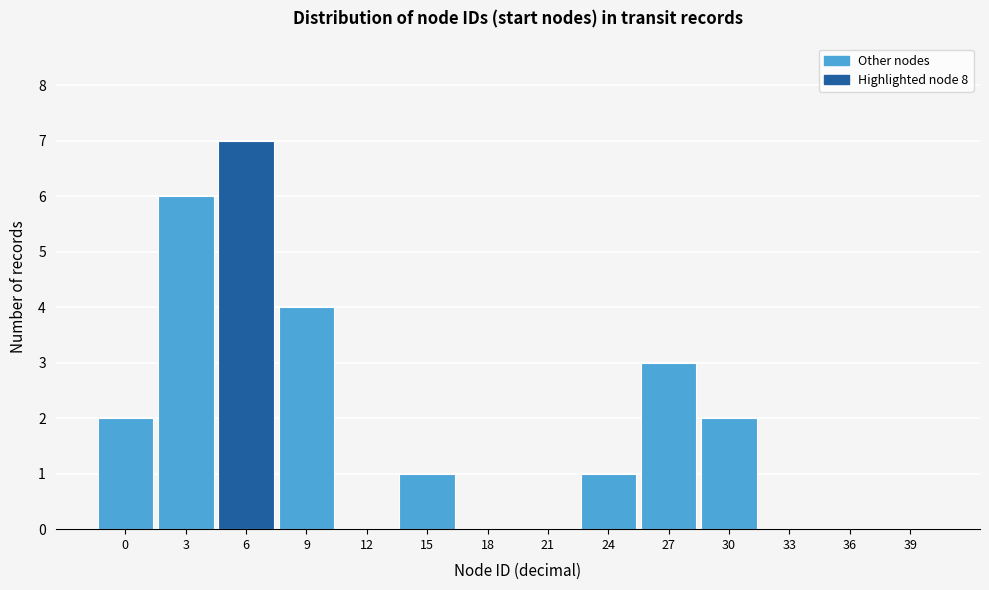

Reading left to right, what are all the values shown in this chart?

0=2	3=6	6=7	9=4	12=0	15=1	18=0	21=0	24=1	27=3	30=2	33=0	36=0	39=0